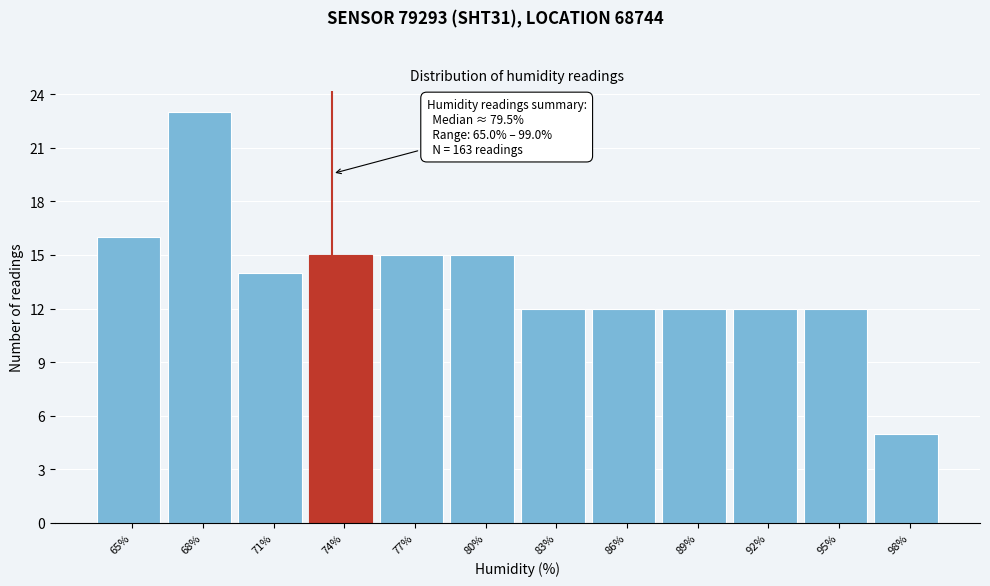

Reading left to right, what are all the values shown in this chart?

65%=16	68%=23	71%=14	74%=15	77%=15	80%=15	83%=12	86%=12	89%=12	92%=12	95%=12	98%=5